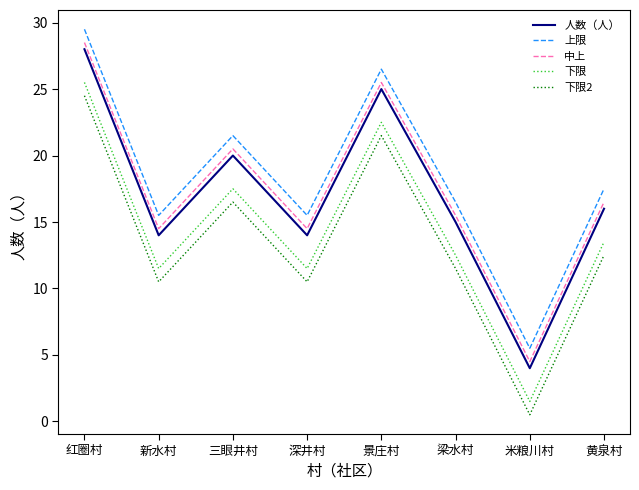

True or false: 下限 and 下限2 cross at least once.

False